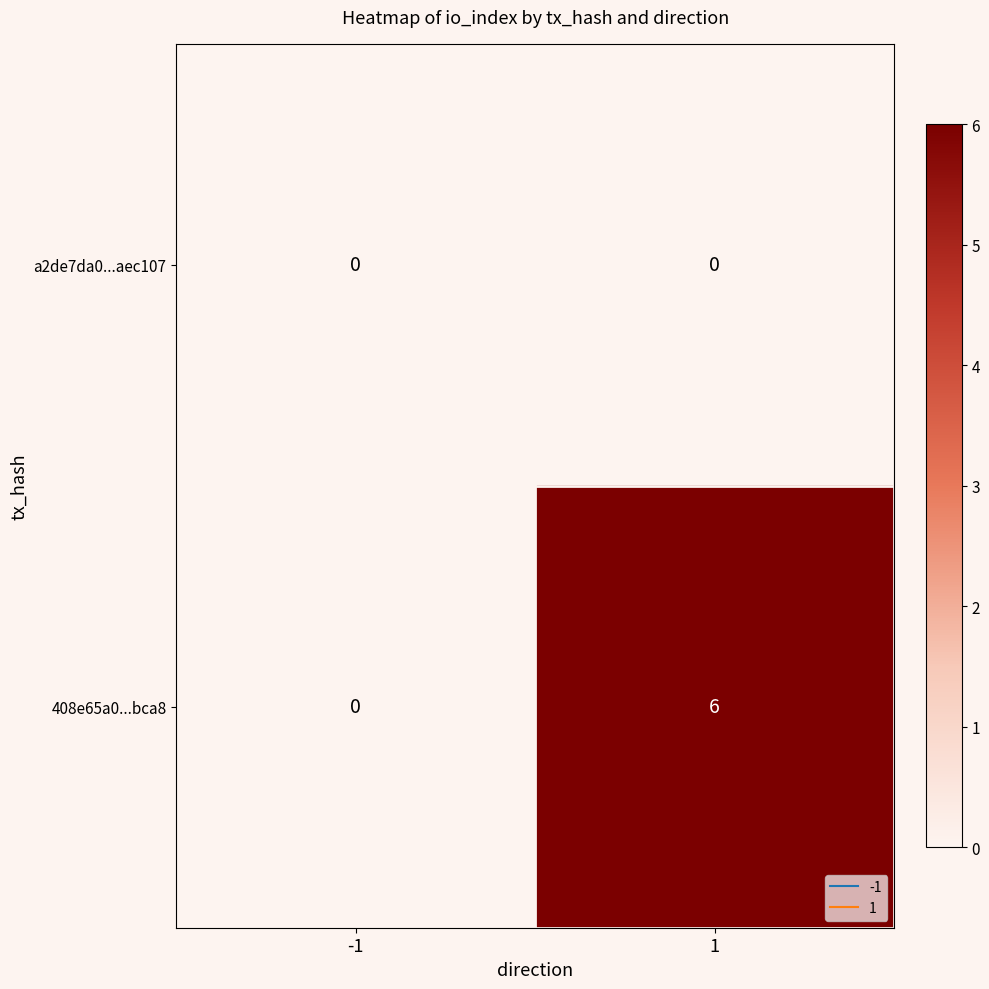

What is the sum of the 408e65a0...bca8 values at -1 and 1?

6